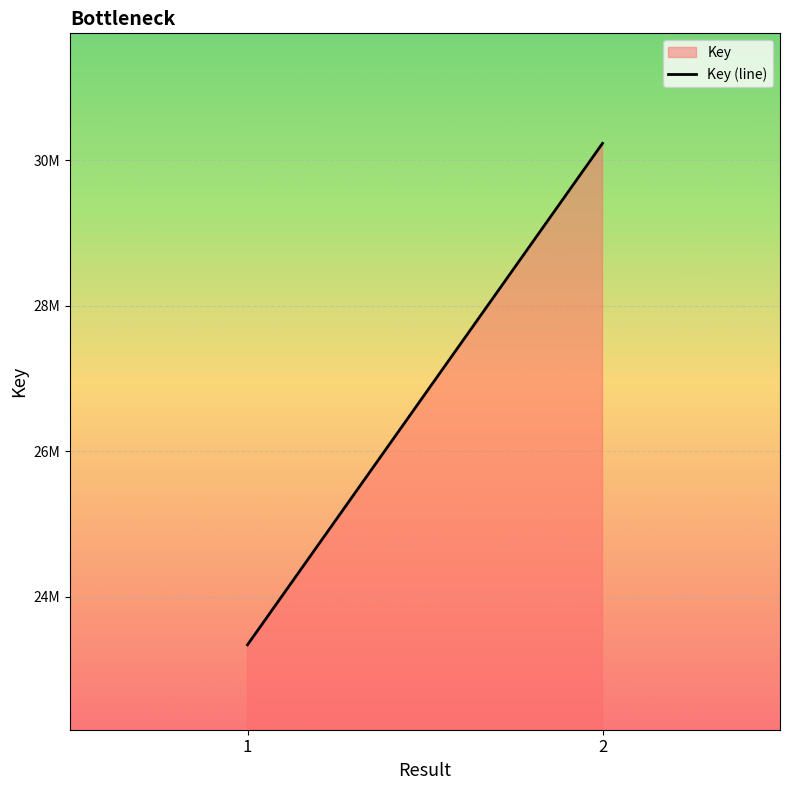

Which category has the lowest value across all series?

1